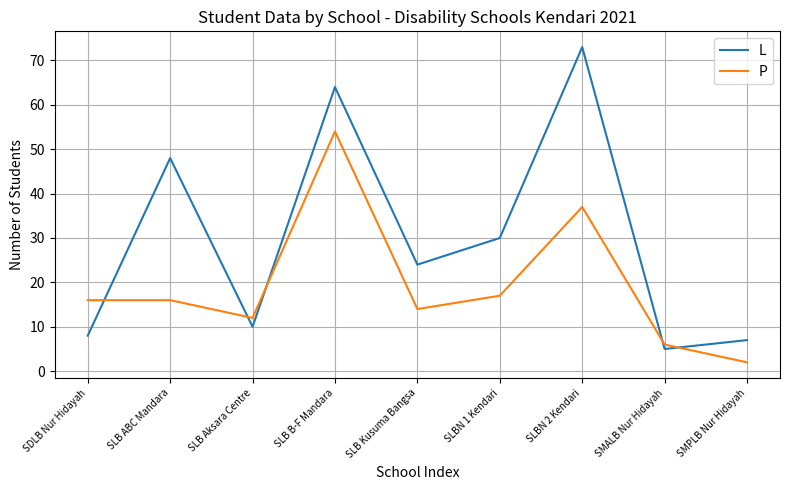

Which category has the highest value in the P series?

SLB B-F Mandara